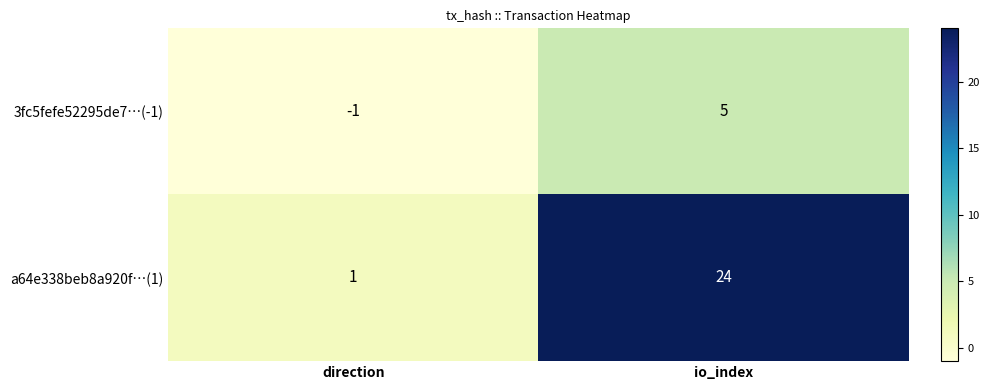

Reading left to right, transcribe all the data shown in this chart.

3fc5fefe52295de7…(-1): direction=-1	io_index=5
a64e338beb8a920f…(1): direction=1	io_index=24